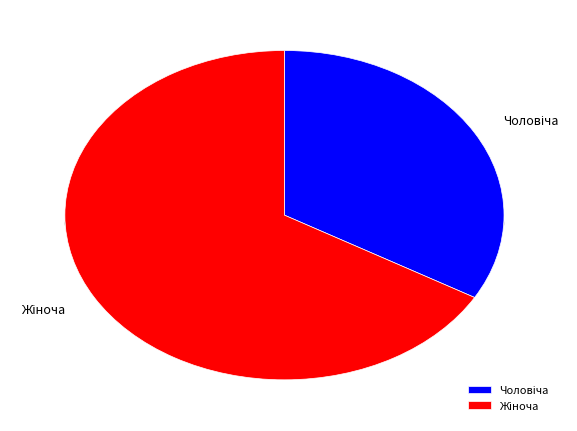

Which has a higher value, Чоловіча or Жіноча?

Жіноча